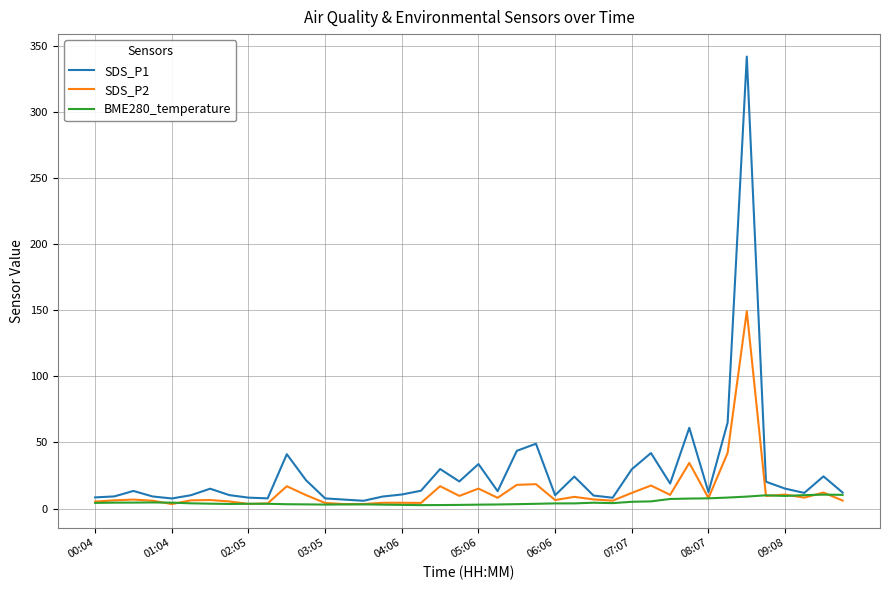

What is the maximum value shown in the chart?

342.1